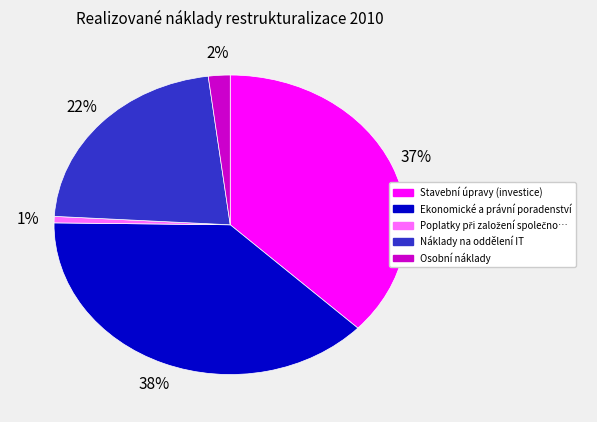

To the nearest percent, what is the difference between the largest and smallest slice percentages?

37%